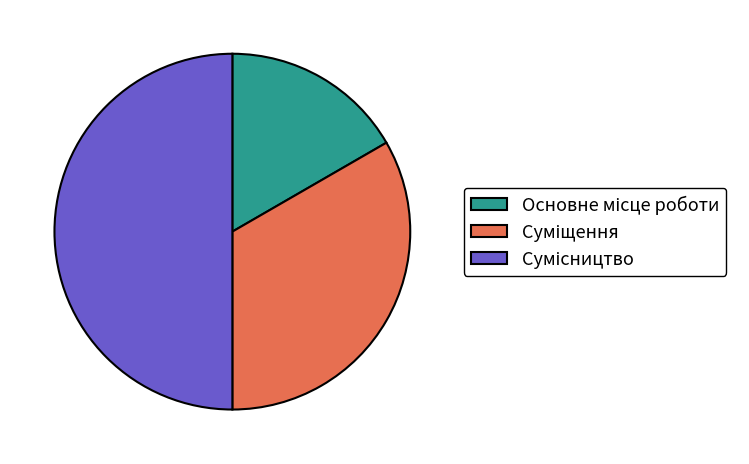

What is the change in value from Основне місце роботи to Сумісництво?

+2